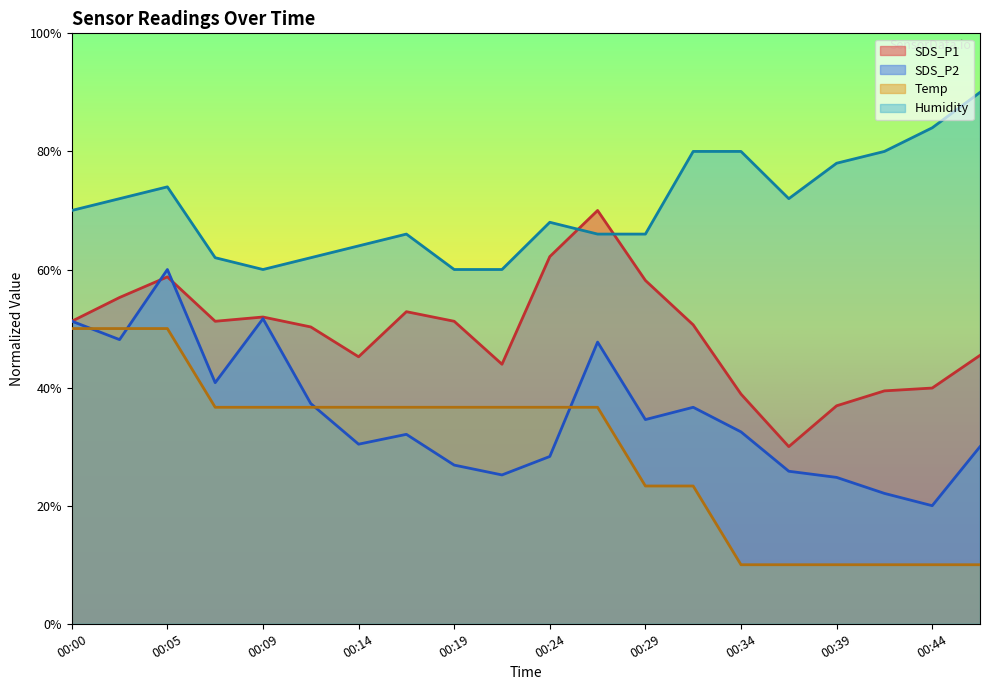

True or false: SDS_P2 has a value of 36.7 at 00:31.

True